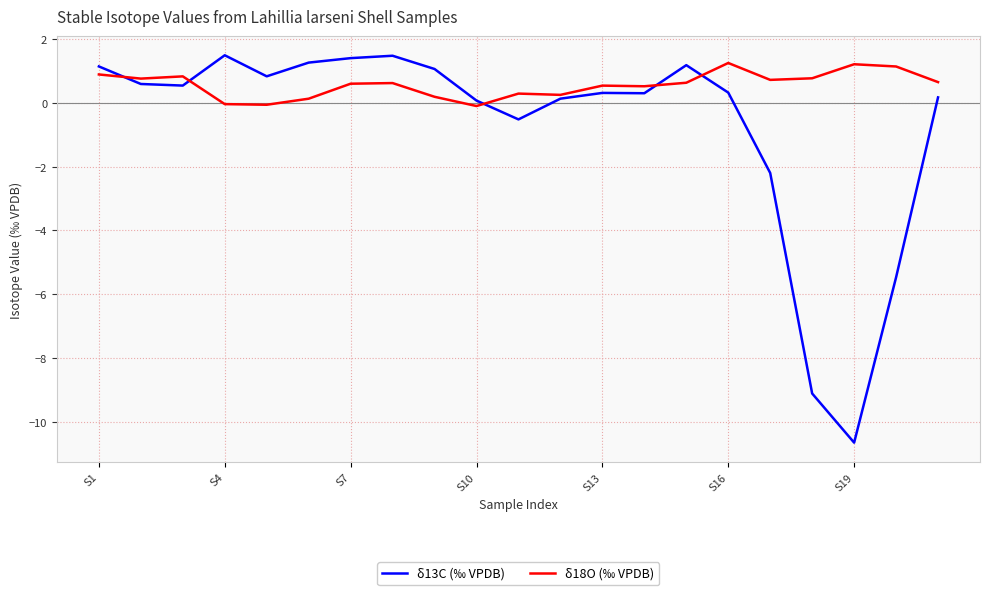

Which series has the widest spread of values?

δ13C (‰ VPDB)